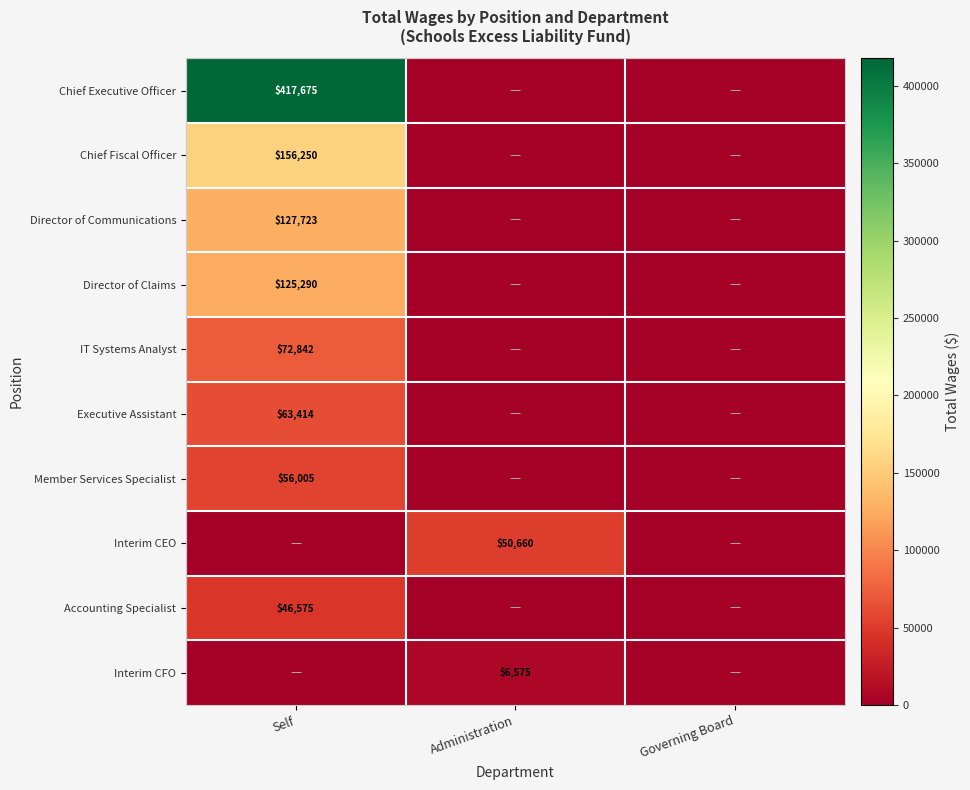

True or false: Chief Executive Officer has a value of 417675 at Self.

True